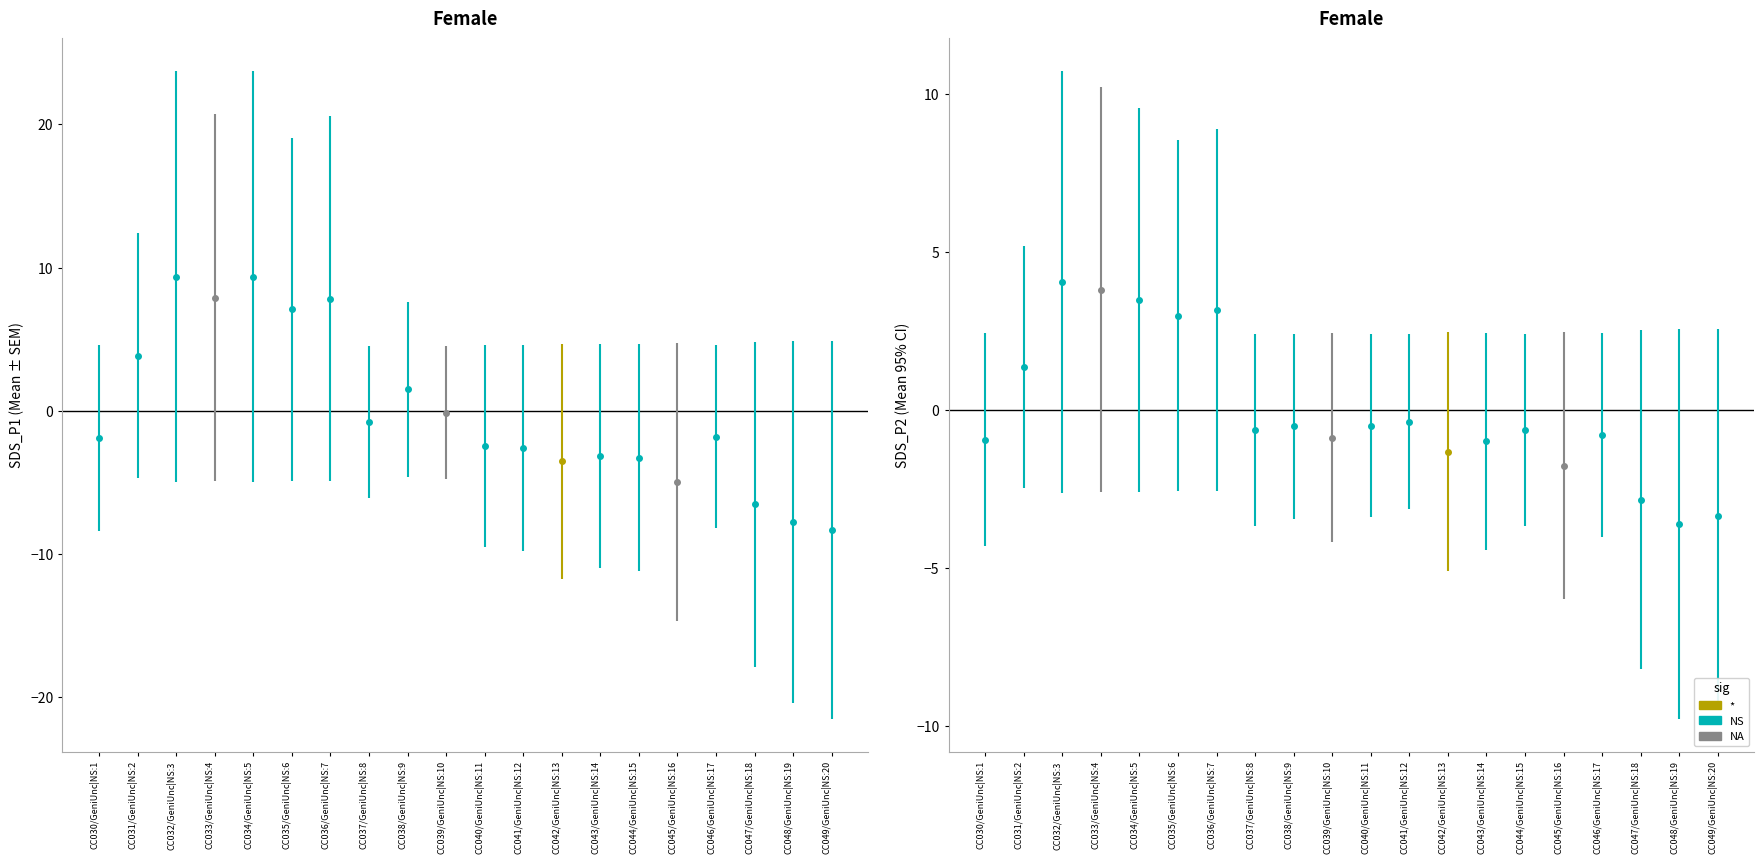

Which has a higher value, -55 or -56?

-55